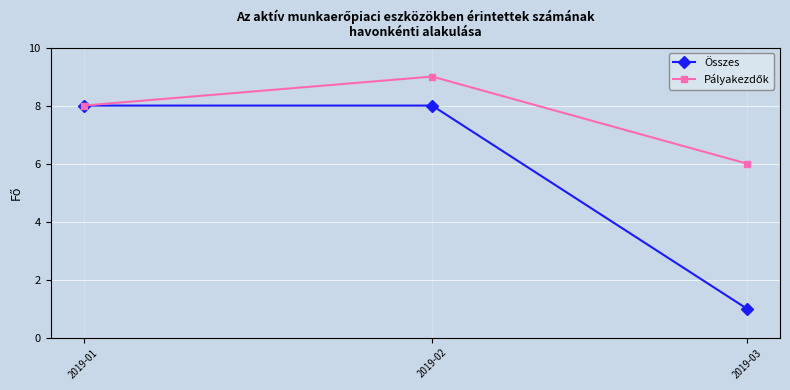

What is the maximum value shown in the chart?

9